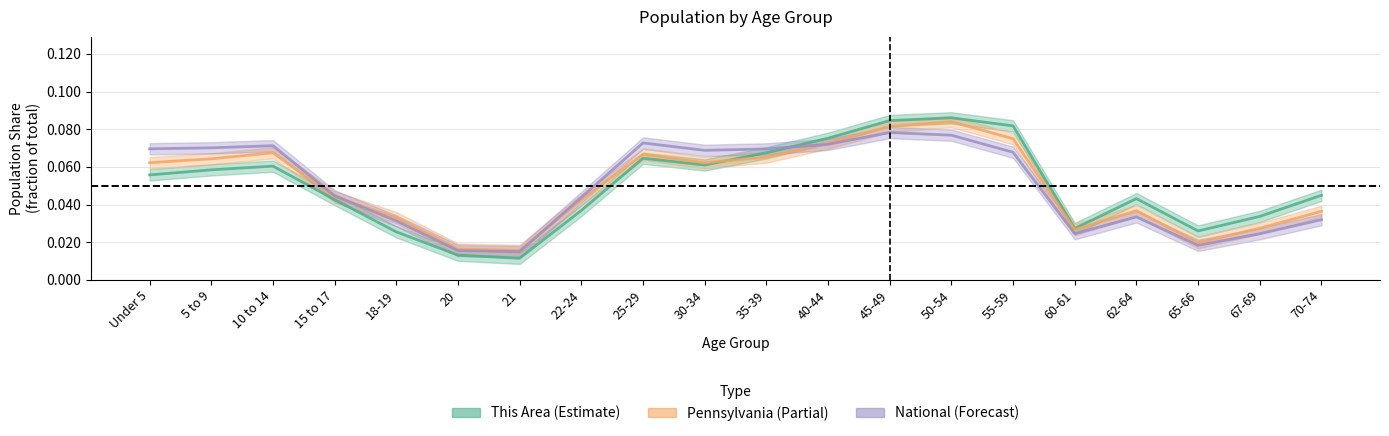

What are all the series names shown in the legend?

This Area, Pennsylvania, National